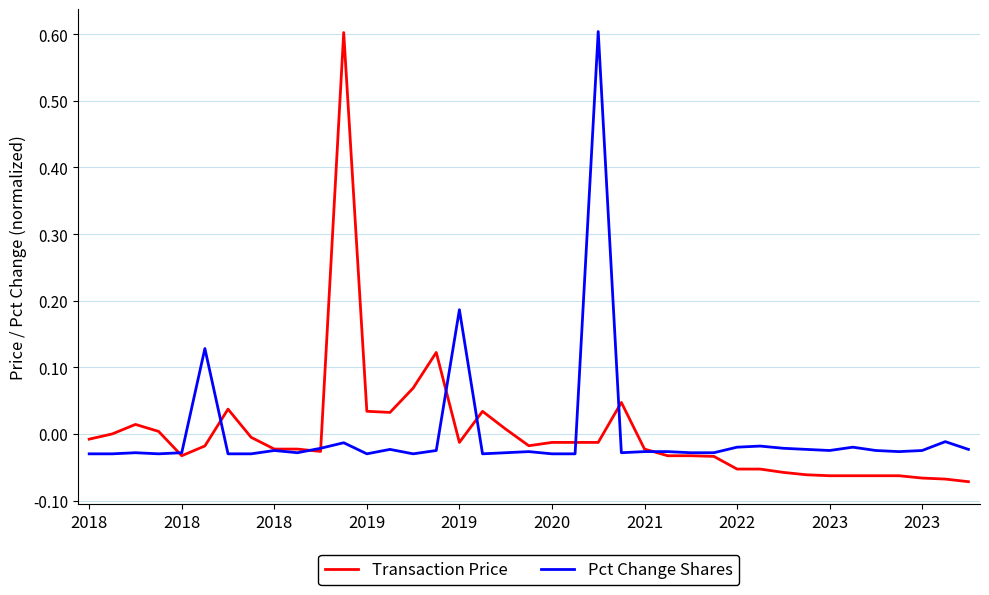

How many times do Pct Change Shares and Transaction Price cross each other?

9